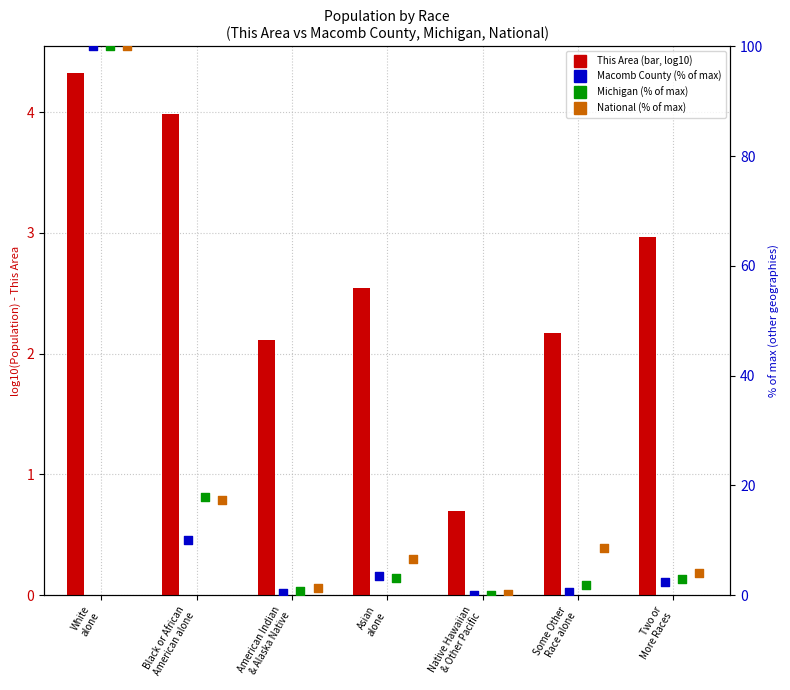

Which series has the largest total across all categories?

National